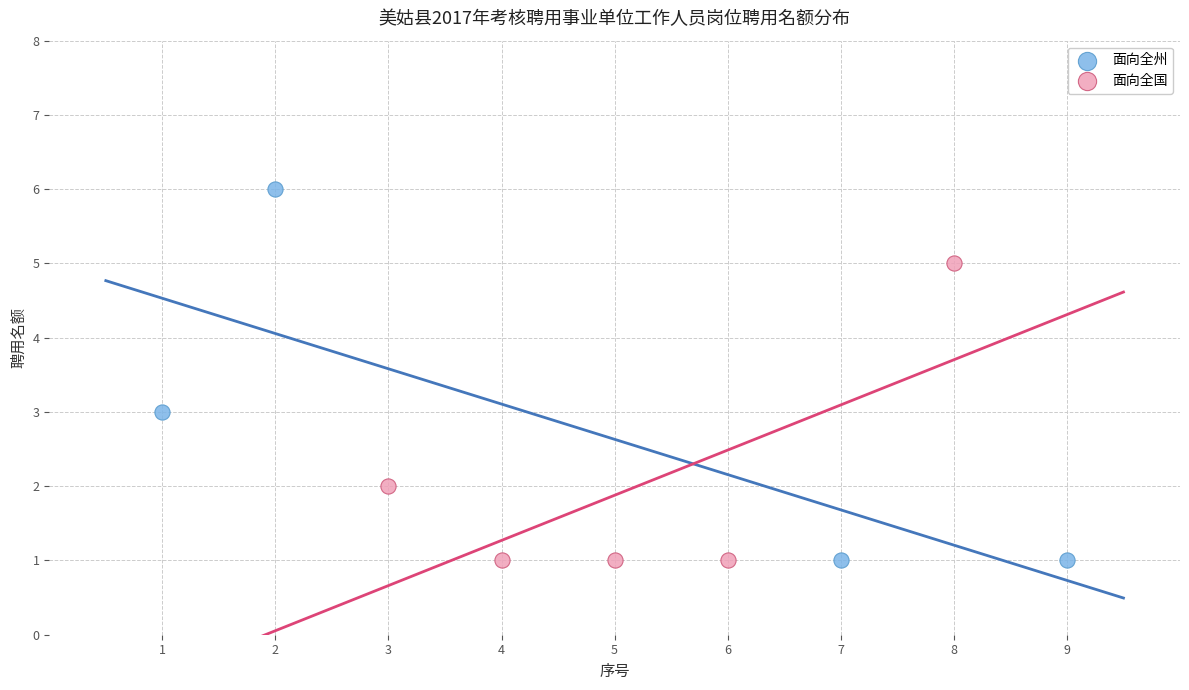

Which series has the widest spread of Y values?

面向全州